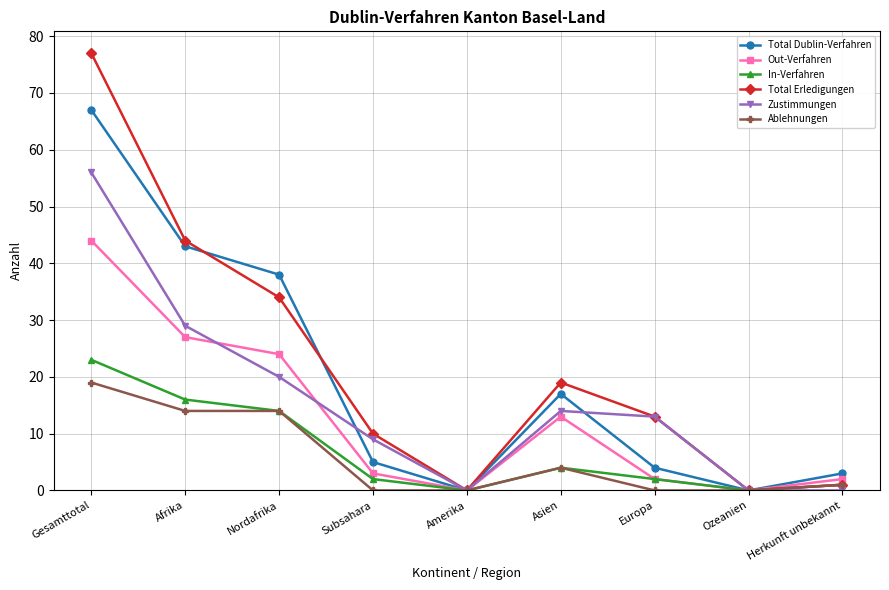

At how many categories does at least one series exceed 57?

1